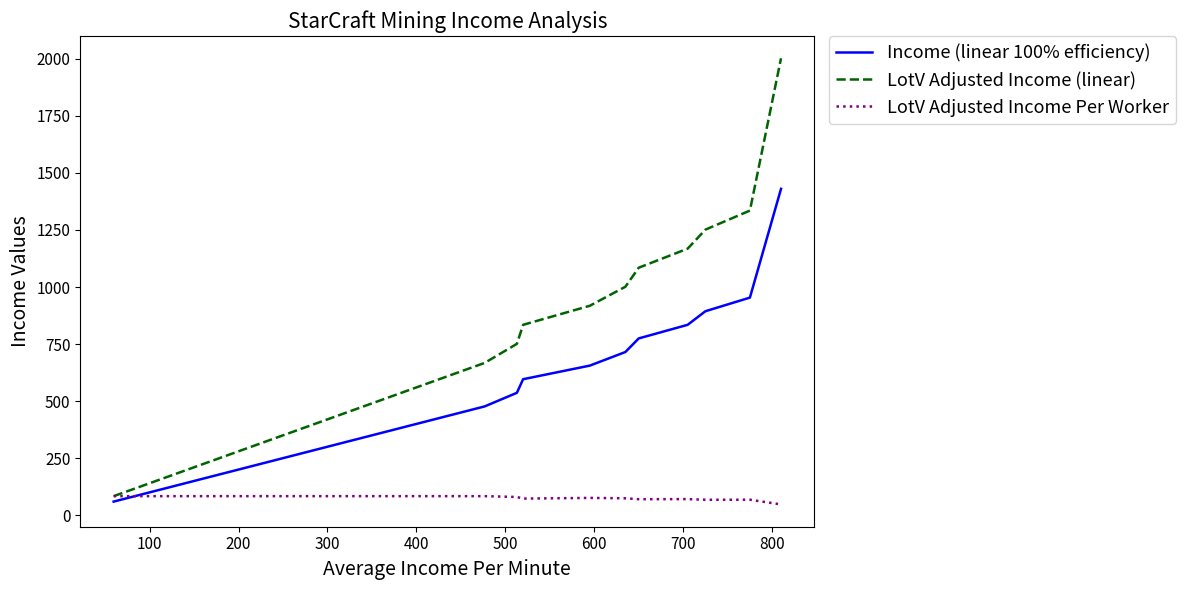

What is the maximum value shown in the chart?

2002.6